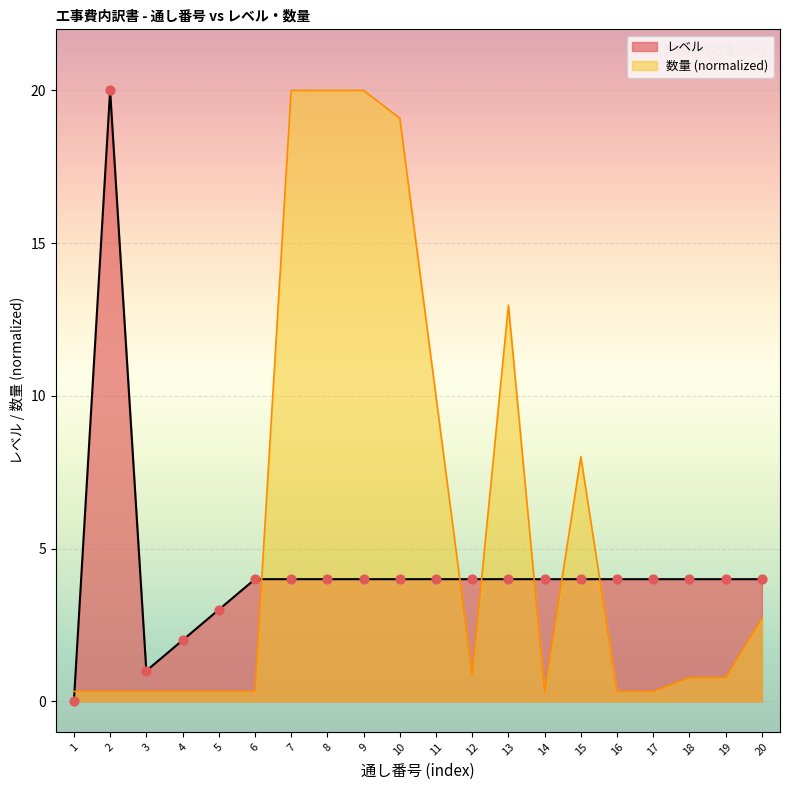

Between 12 and 3, which is larger?

12